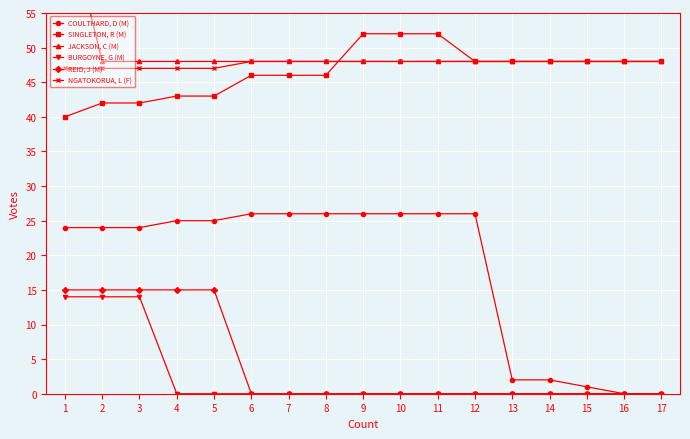

The value of NGATOKORUA, L (F) at 6 is 48. True or false?

True